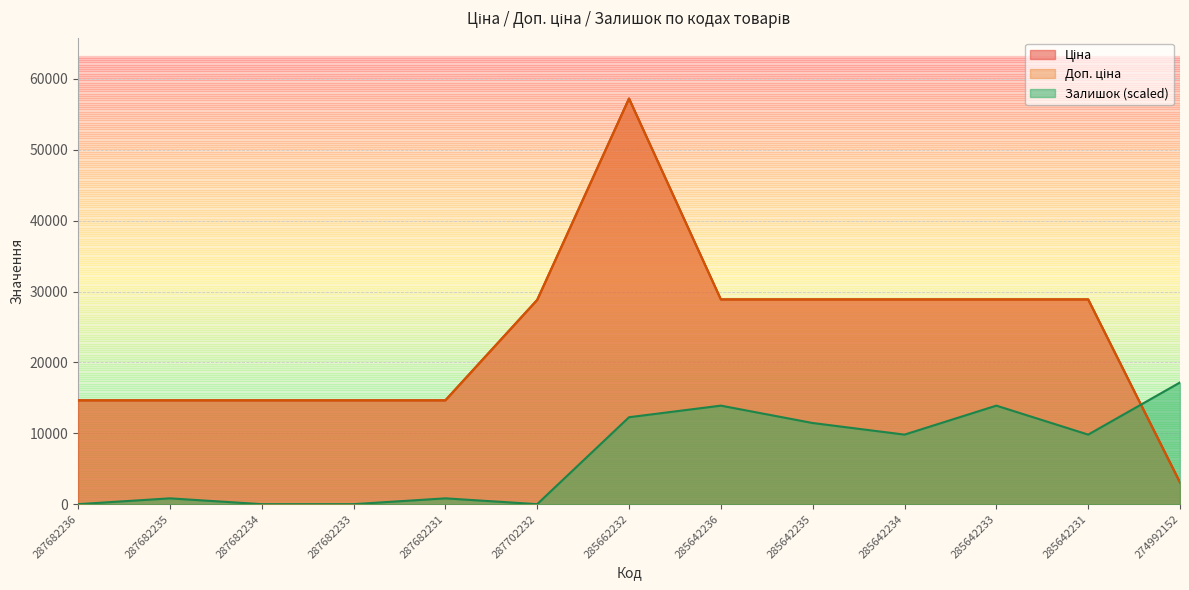

At which category does the chart reach its minimum across all series?

287682236